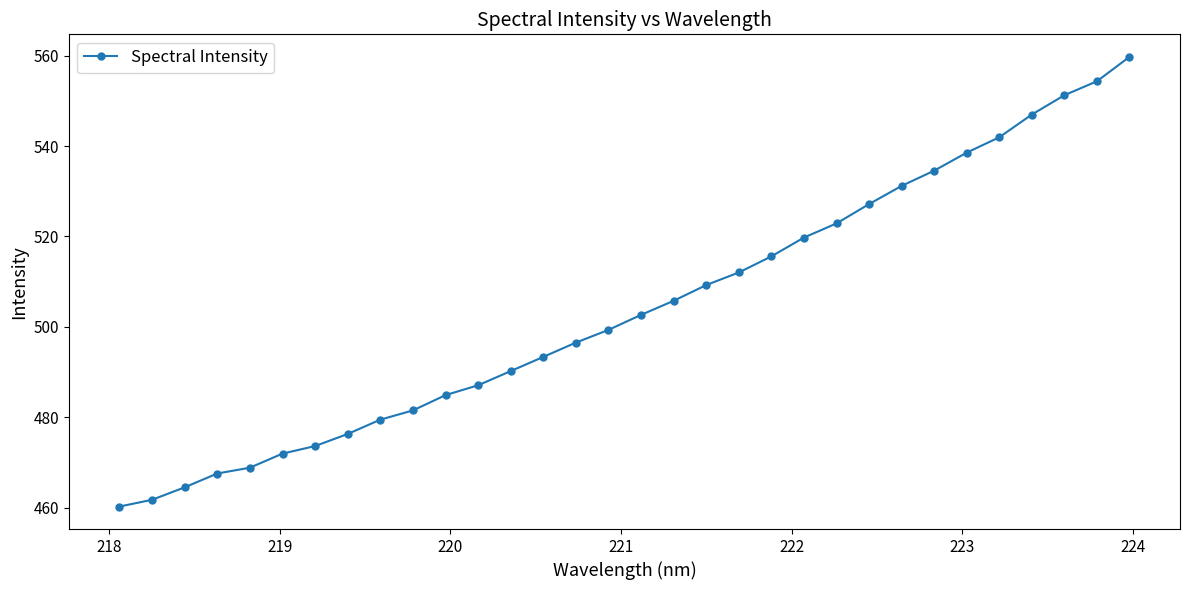

What is the average value?

504.1